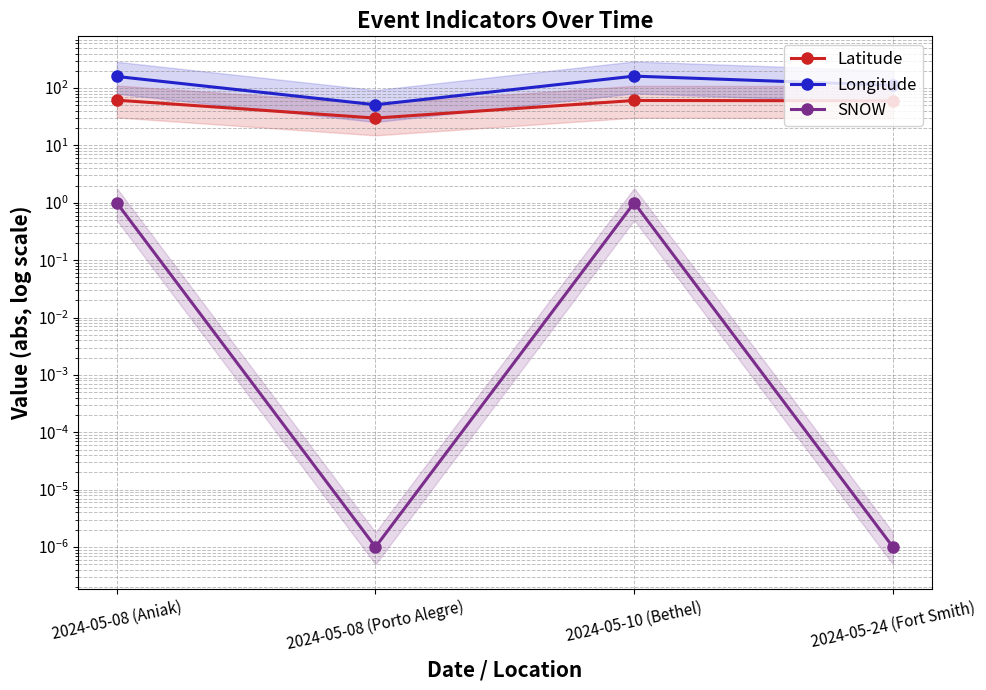

Rank the categories by Longitude value from highest to lowest.

2024-05-10 (Bethel), 2024-05-08 (Aniak), 2024-05-24 (Fort Smith), 2024-05-08 (Porto Alegre)